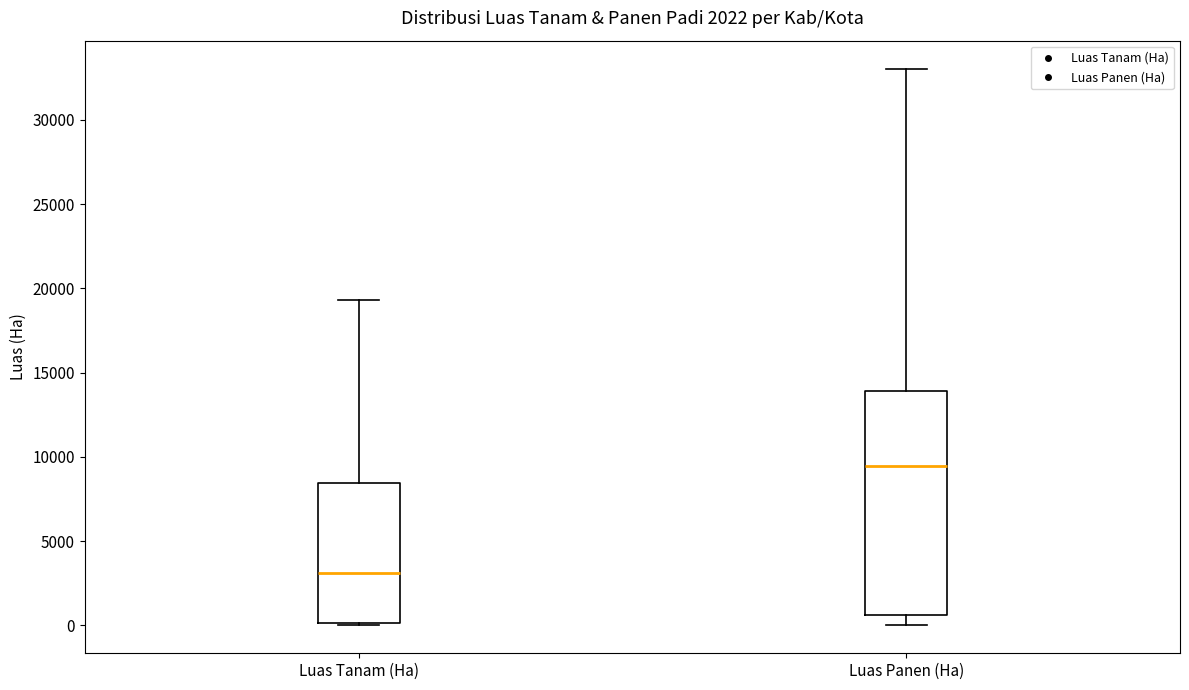

Reading left to right, read every box against the y-axis: the position of its median line, the range the box covers, and the ends of its whiskers. The values are not printed on the chart, so give them approximately, as read against the axis.

Luas Tanam (Ha): median 3000, box 0 to 8500, whiskers 0 (just below the box's lower edge) to 19500
Luas Panen (Ha): median 9500, box 500 to 14000, whiskers 0 to 33000